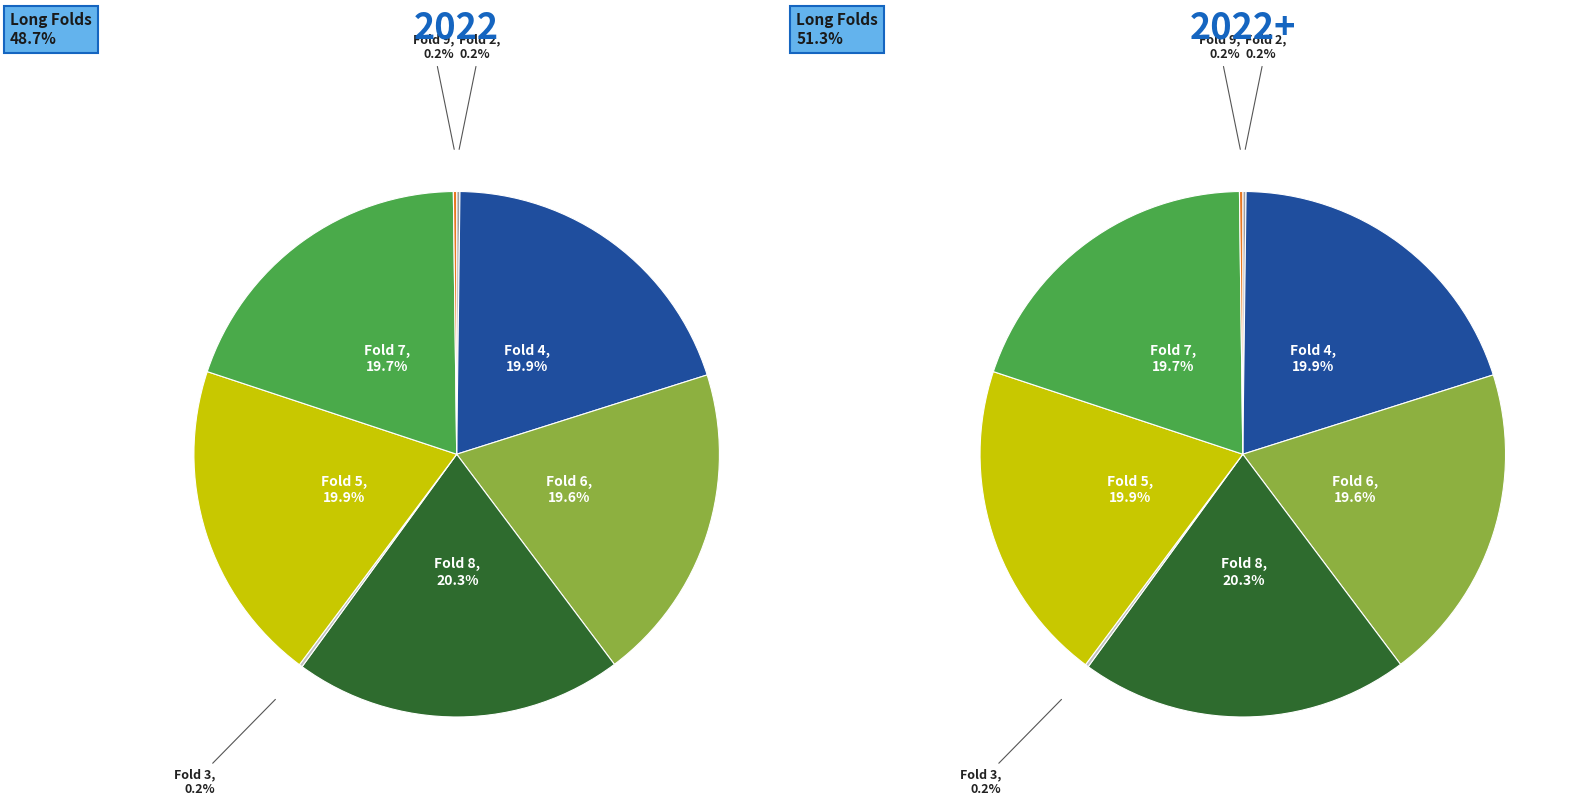

Is there a majority slice in this chart?

No